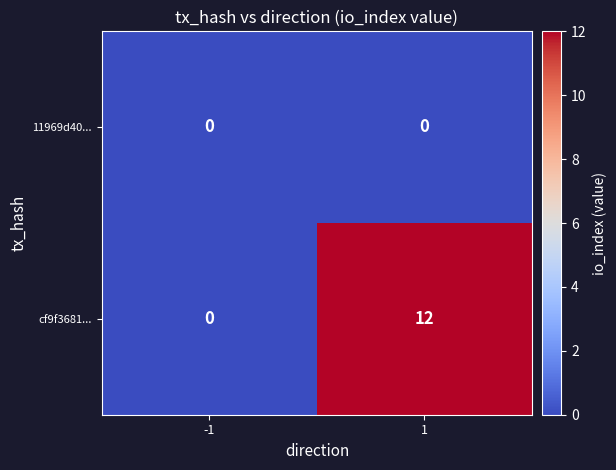

What is the average value of the cf9f3681... series?

6